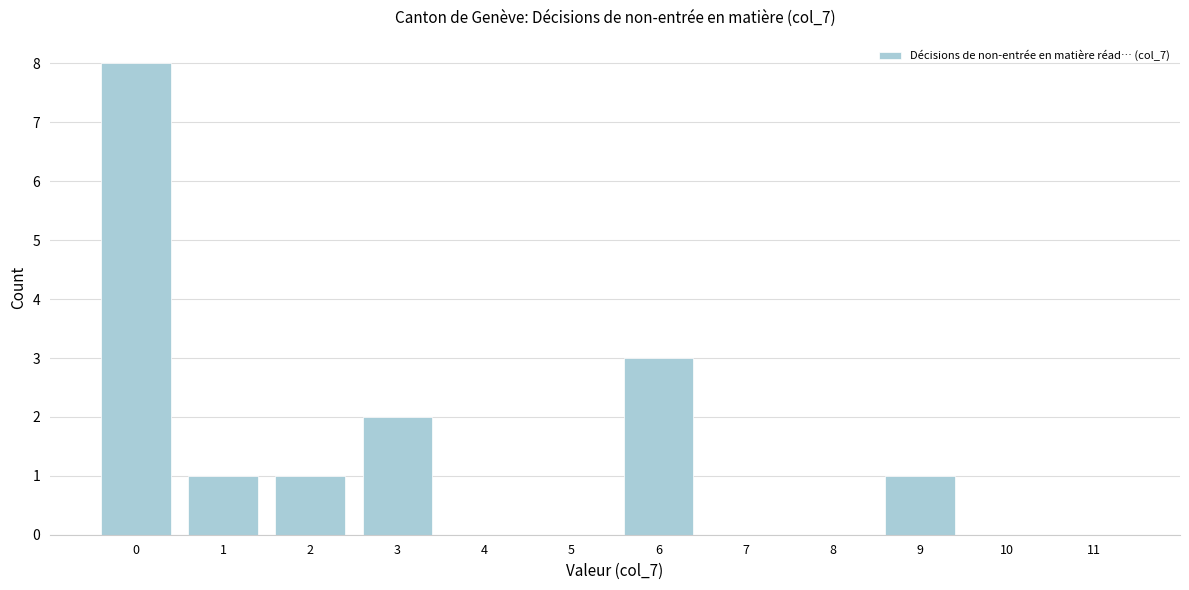

Reading right to left, what are all the values shown in this chart?

11=0	10=0	9=1	8=0	7=0	6=3	5=0	4=0	3=2	2=1	1=1	0=8